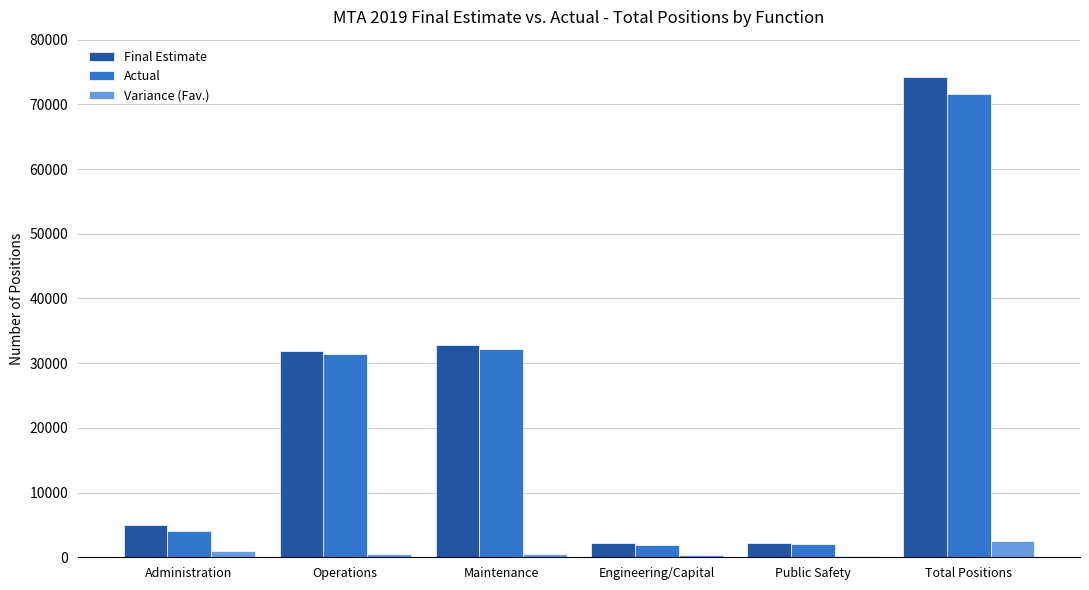

What value does the Actual series have at Total Positions?

71670